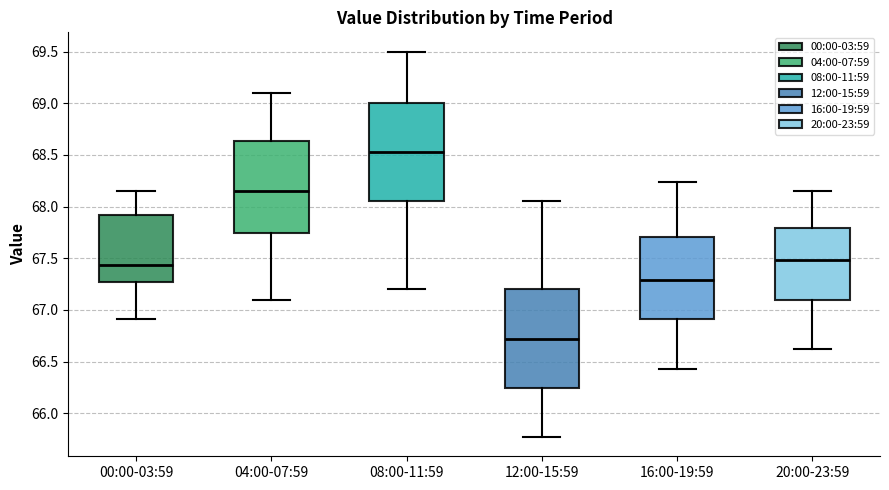

Reading left to right, transcribe this box plot: for each box, give where its median line is, the range the box spans, and where its two whiskers end, as read against the y-axis. The values are not printed on the chart, so give them approximately, as read against the axis.

00:00-03:59: median 67.45, box 67.25 to 67.90, whiskers 66.90 to 68.15
04:00-07:59: median 68.15, box 67.75 to 68.65, whiskers 67.10 to 69.10
08:00-11:59: median 68.55, box 68.05 to 69.00, whiskers 67.20 to 69.50
12:00-15:59: median 66.70, box 66.25 to 67.20, whiskers 65.75 to 68.05
16:00-19:59: median 67.30, box 66.90 to 67.70, whiskers 66.45 to 68.25
20:00-23:59: median 67.50, box 67.10 to 67.80, whiskers 66.60 to 68.15